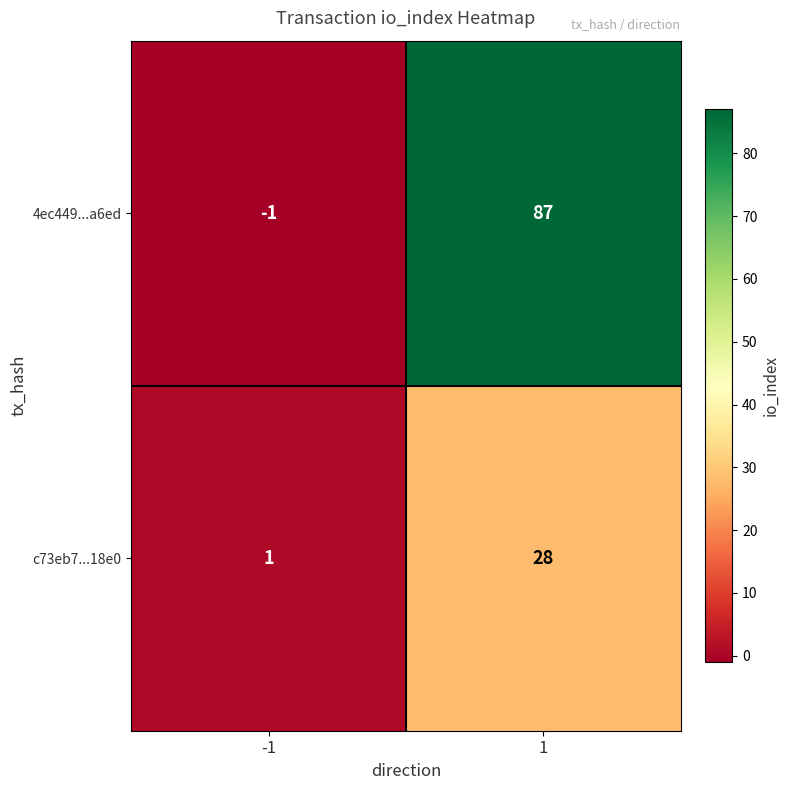

What is the highest value of the c73eb7...18e0 series?

28